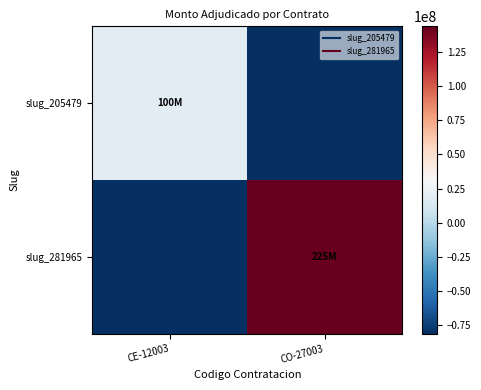

Which series changed the most between CE-12003 and CO-27003?

slug_281965